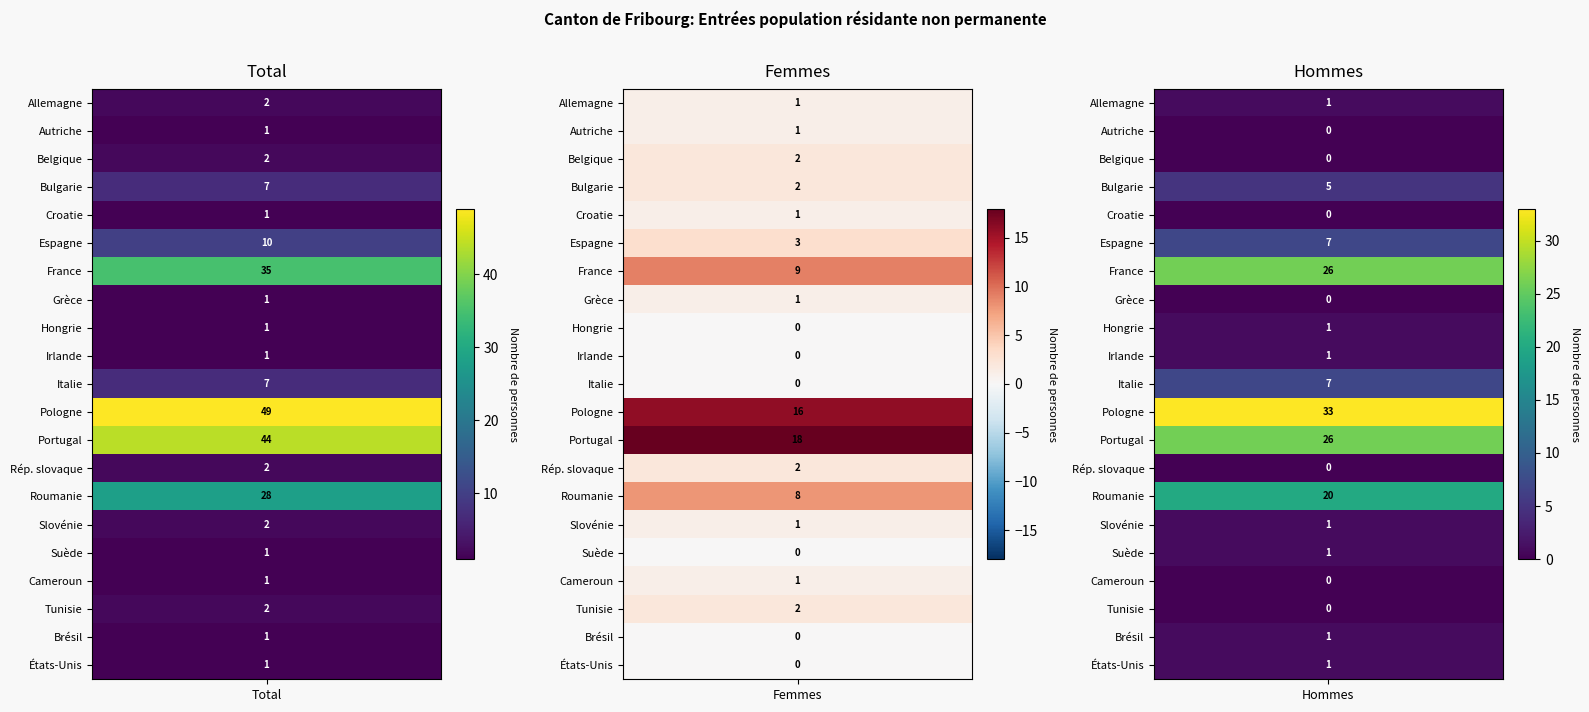

Which series changed the most between 1 and 2?

France